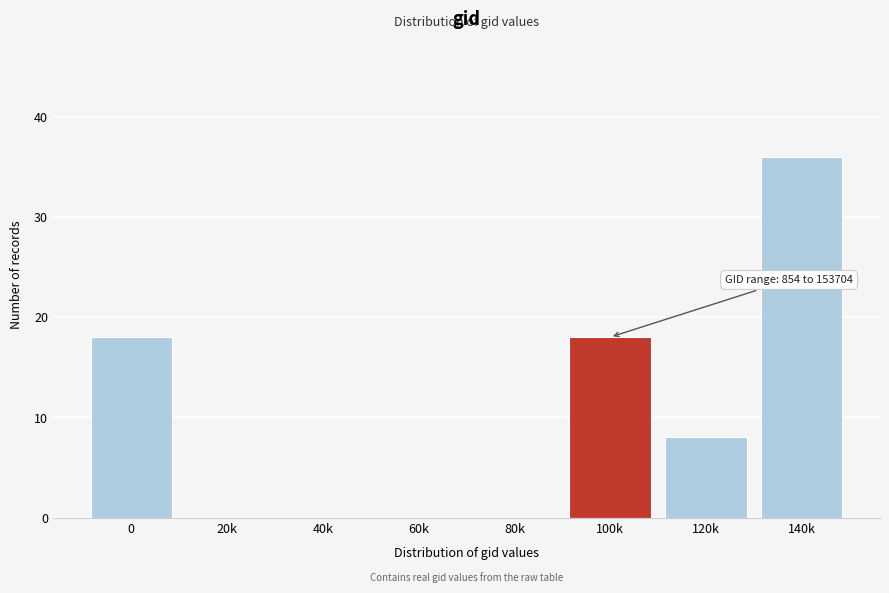

Reading left to right, transcribe all the data shown in this chart.

0=18	20k=0	40k=0	60k=0	80k=0	100k=18	120k=8	140k=36